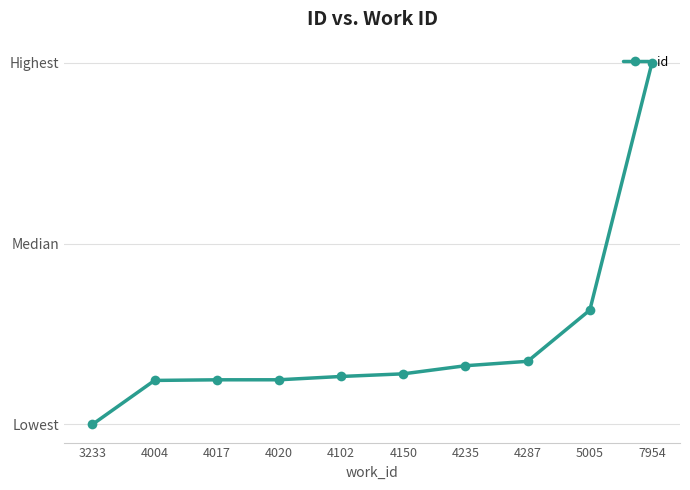

What is the smallest value displayed?

8483